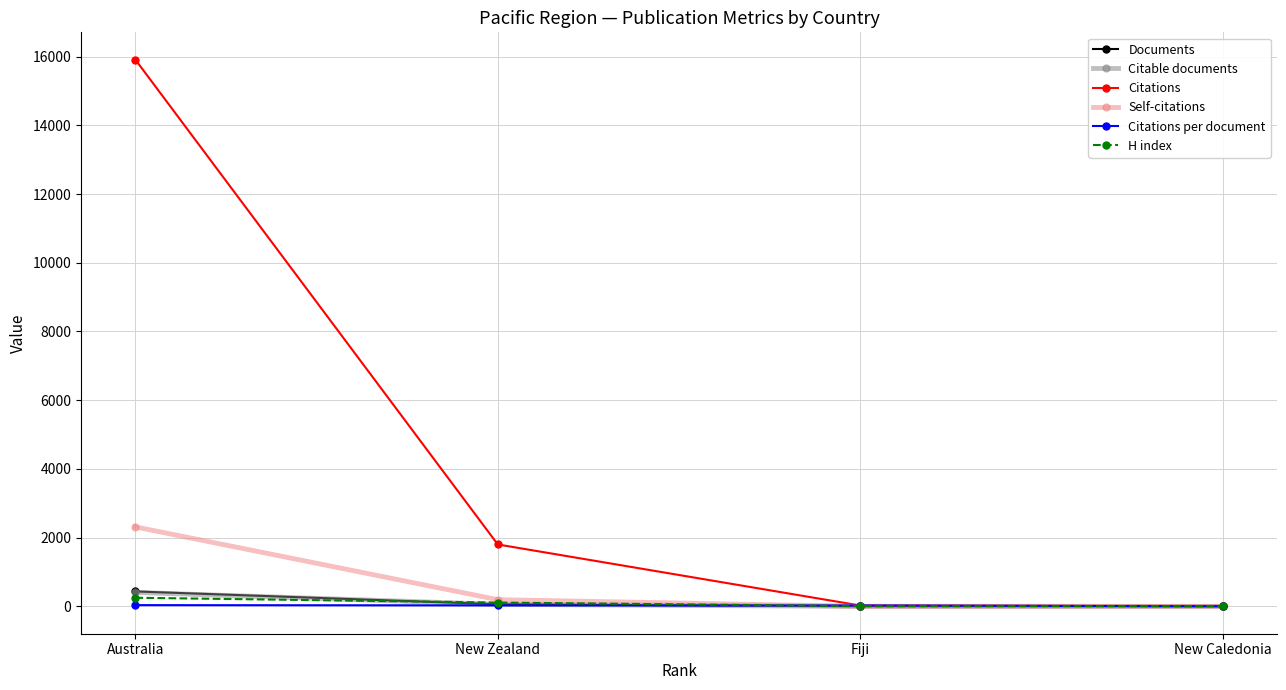

What is the highest value of the Citations per document series?

36.6